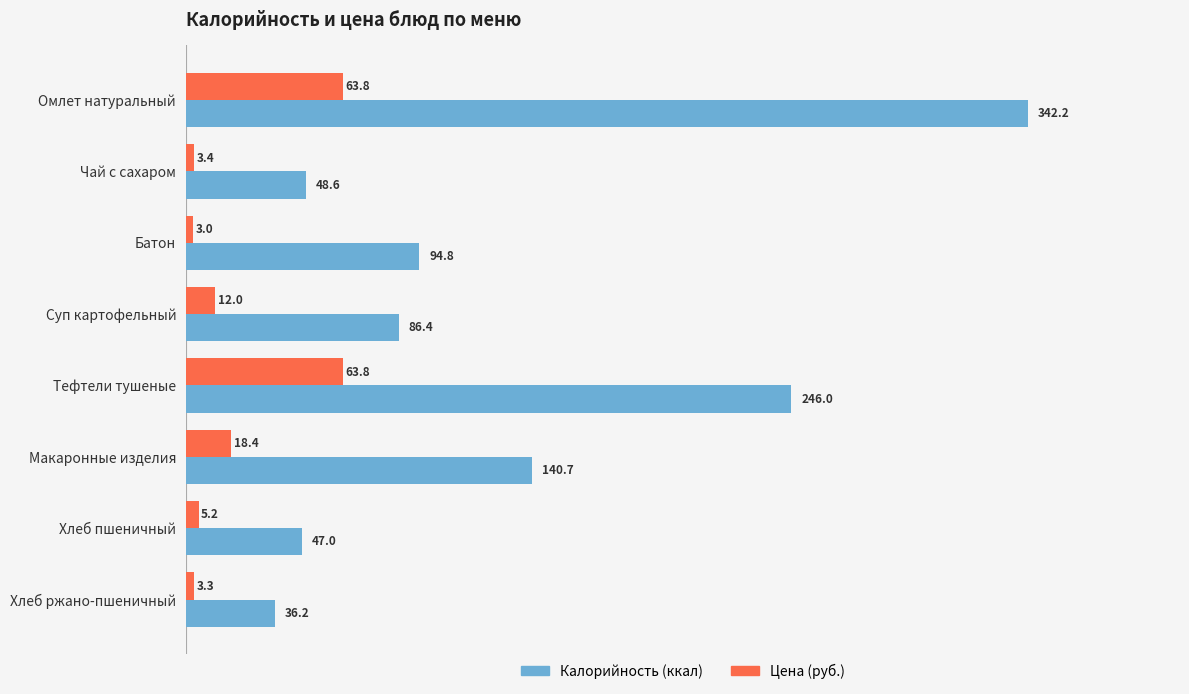

What is the total value across all series at Чай с сахаром?

52.0